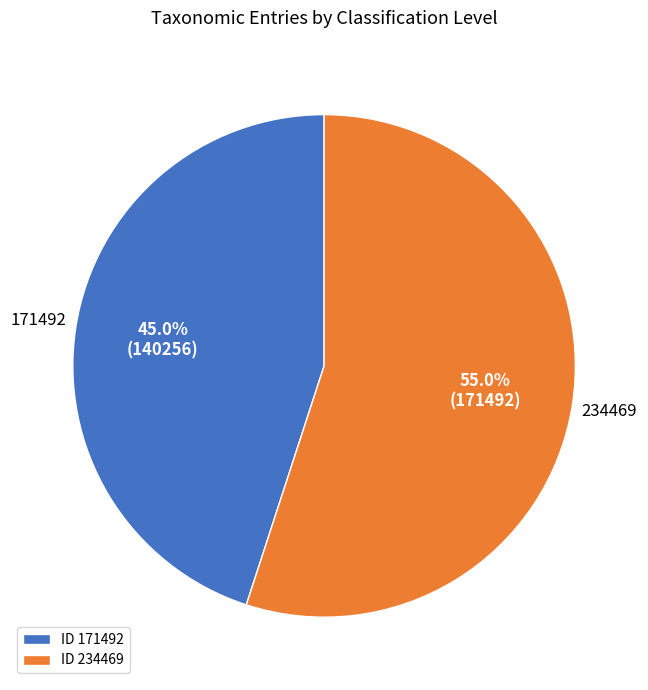

What percentage do 171492 and 234469 together represent?

100.0%